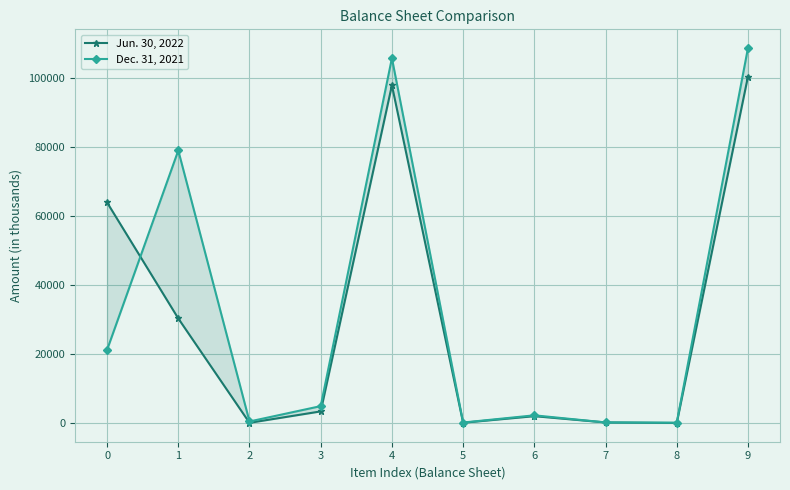

What is the average value of the Dec. 31, 2021 series?

32306